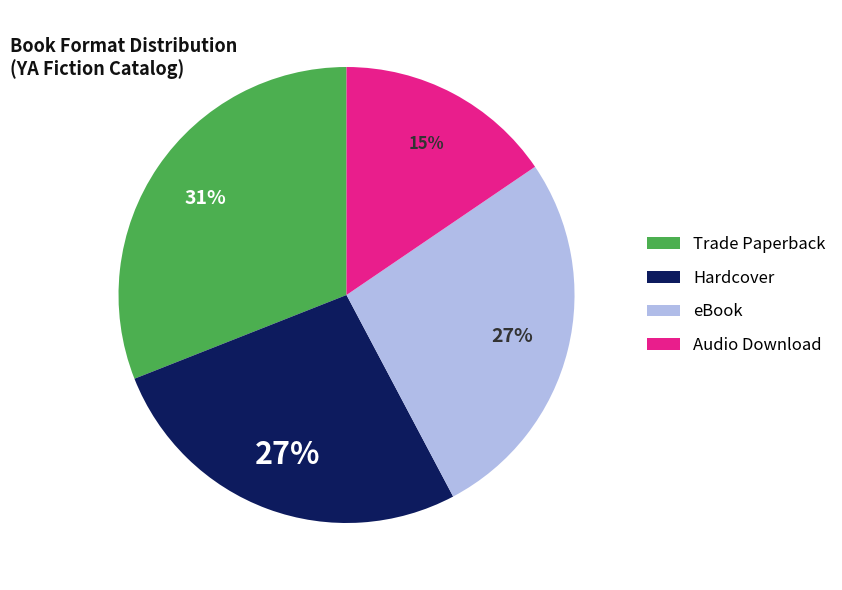

Count the number of slices in the pie.

4